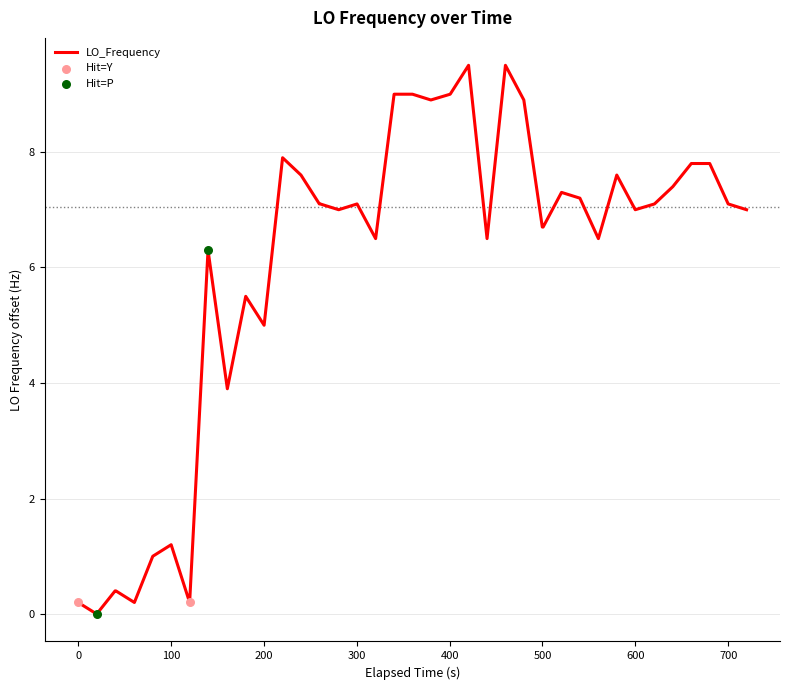

What is the difference between the maximum and minimum values?

9.5